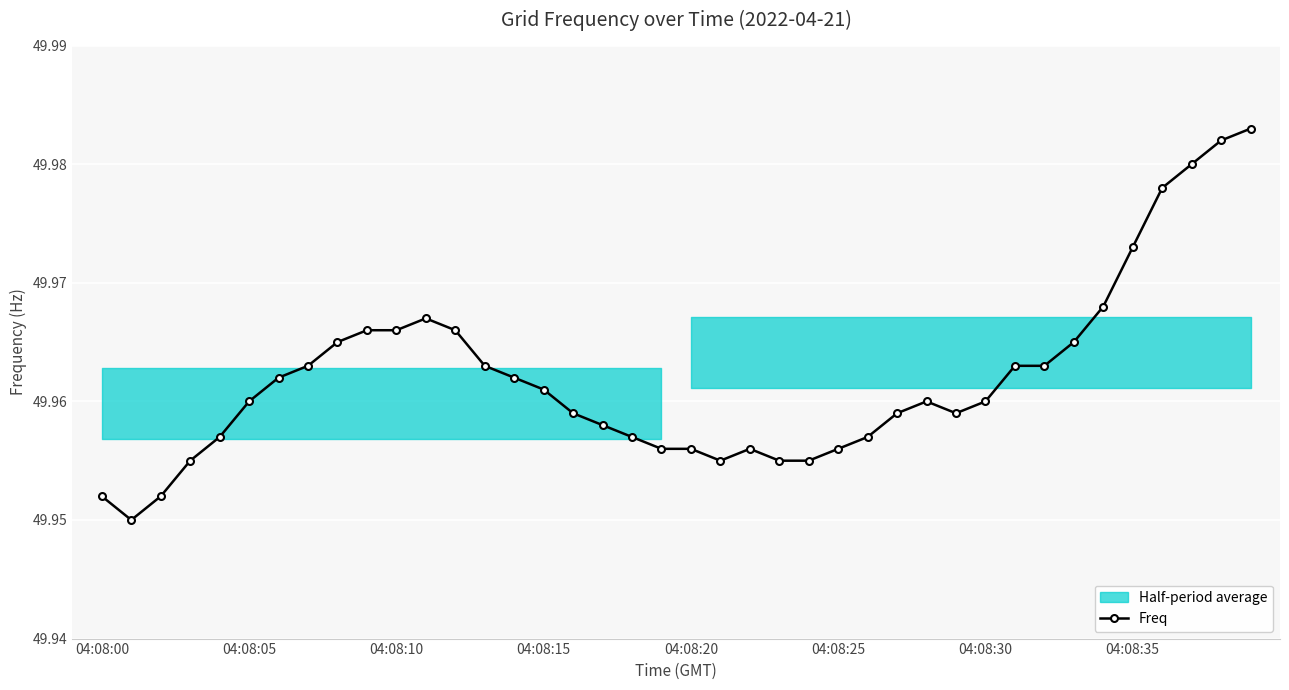

How many Freq values are between 49 and 50?

40